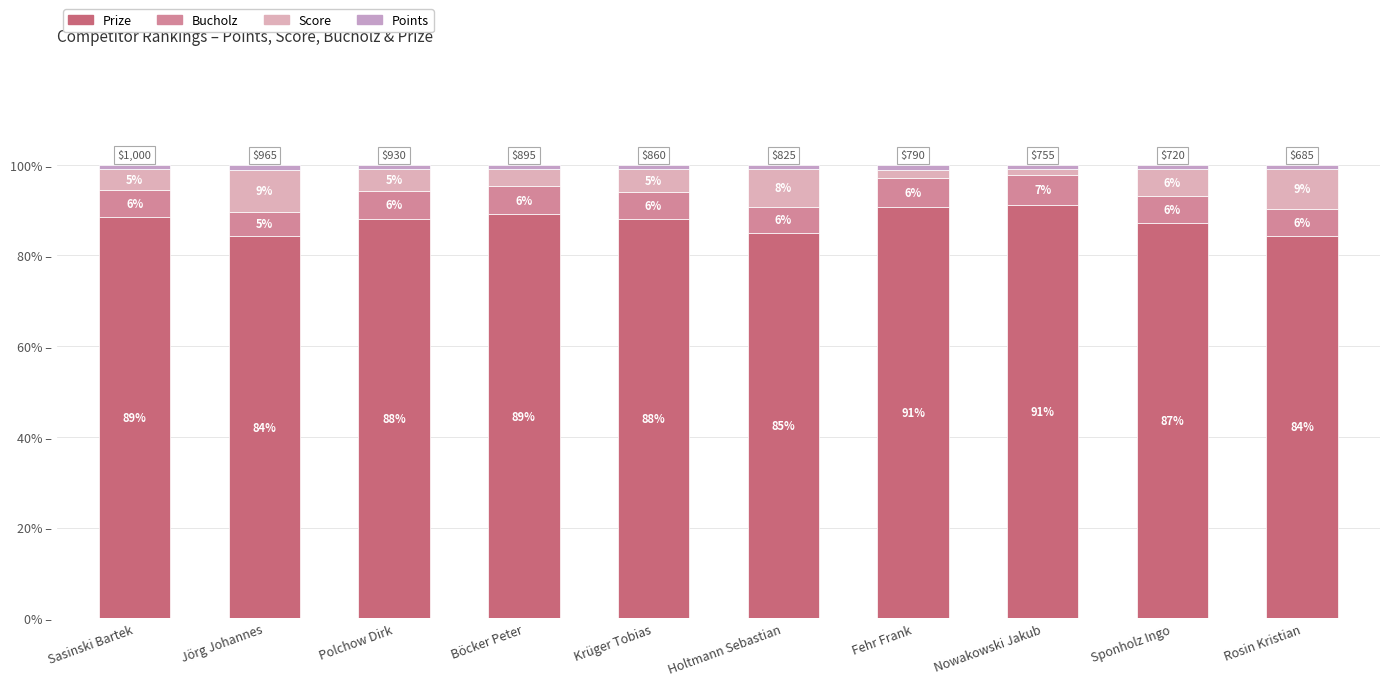

What is the difference between the Prize values at Rosin Kristian and Jörg Johannes?

0.2